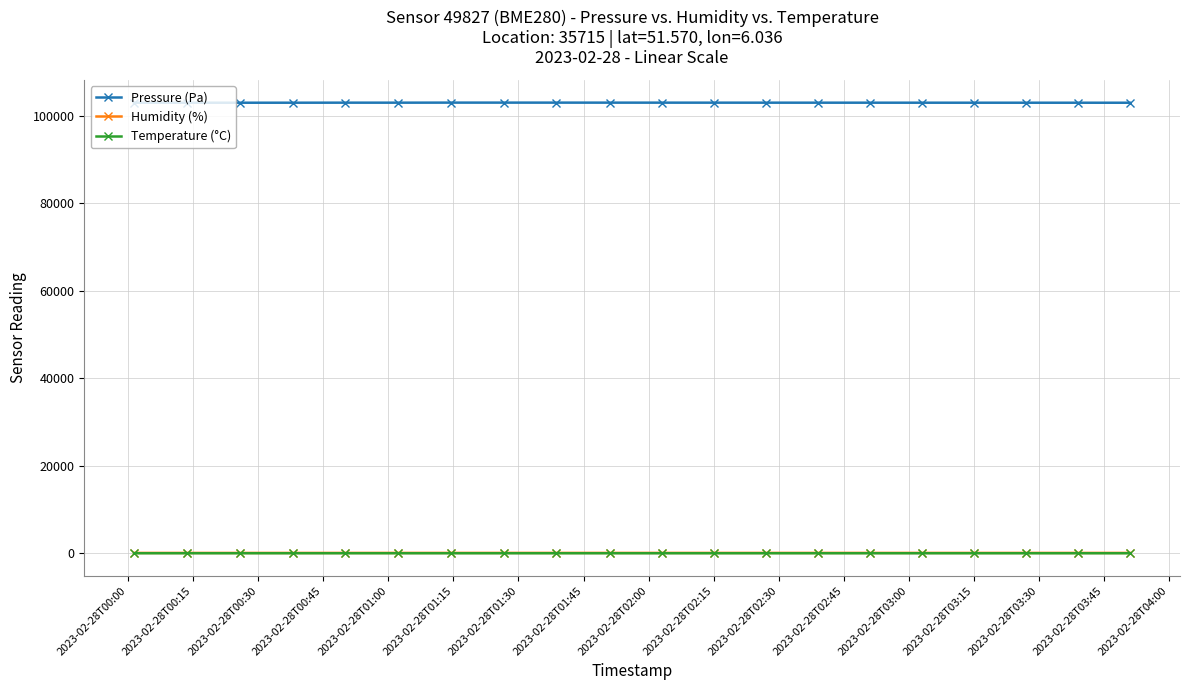

What is the minimum value for Pressure (Pa)?

102964.0